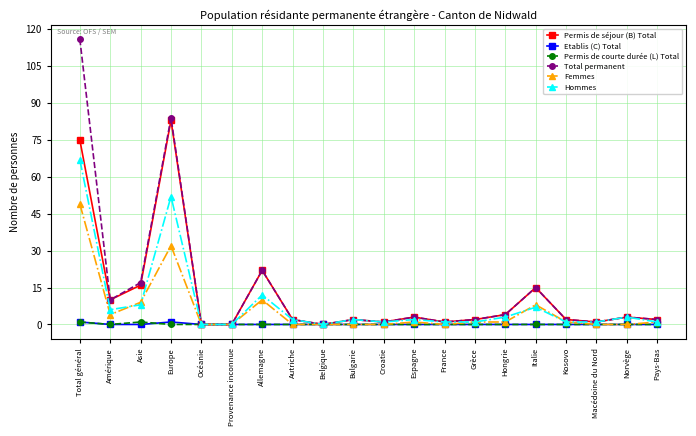

Is it true that Hommes equals 1 at Croatie?

True